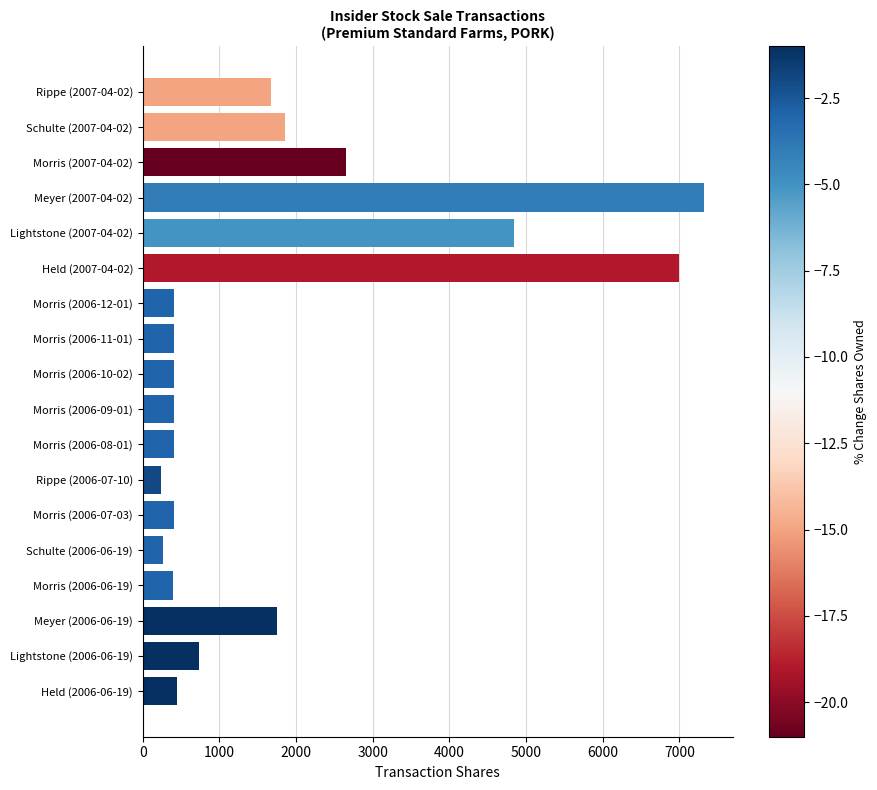

What is the difference between the second highest and minimum values?

6758